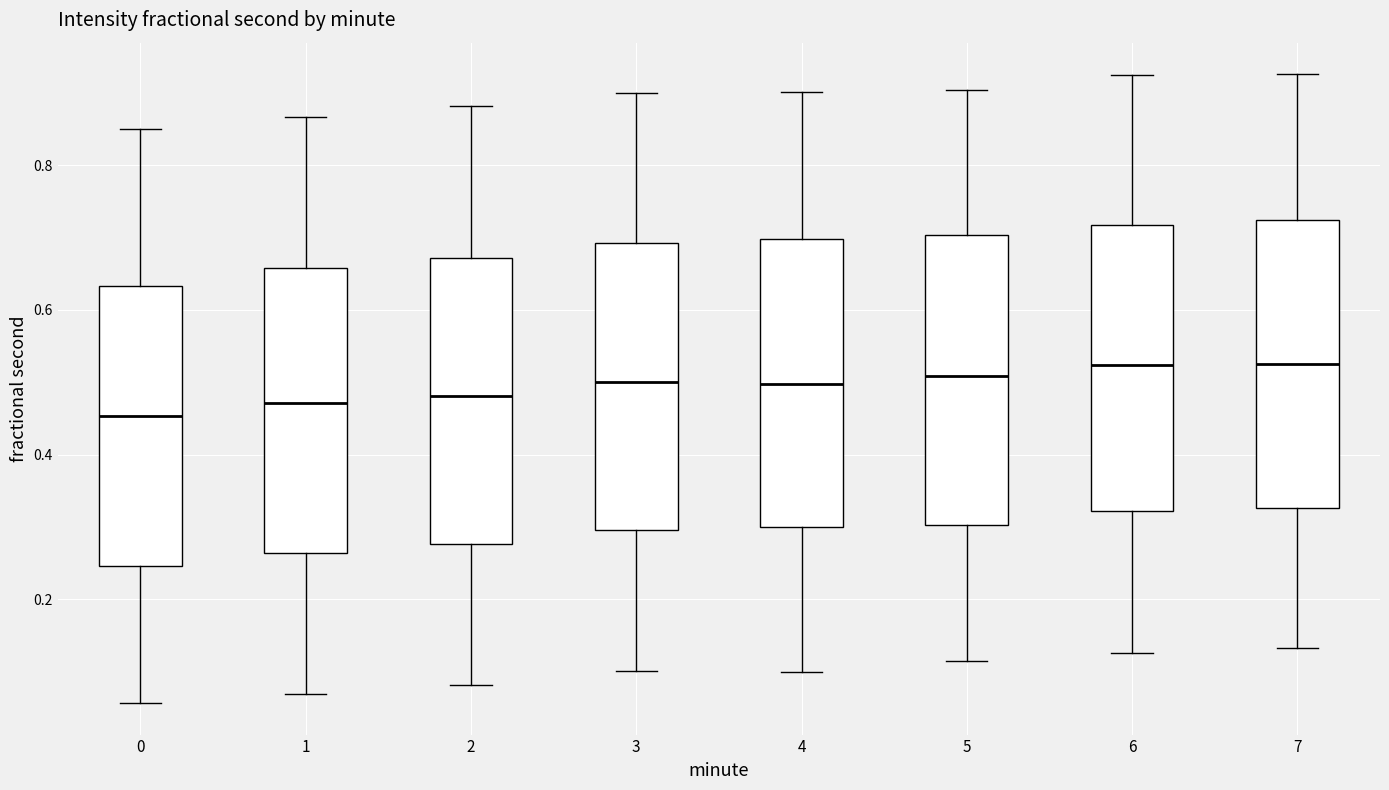

Where does the upper whisker of the box at x = 1 end on the y-axis? The values are not printed on the chart, so give them approximately, as read against the axis.

0.86